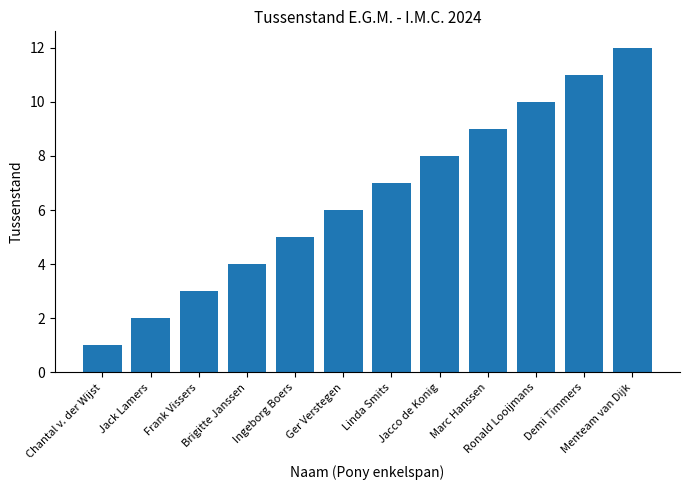

Between Ger Verstegen and Ingeborg Boers, which is larger?

Ger Verstegen